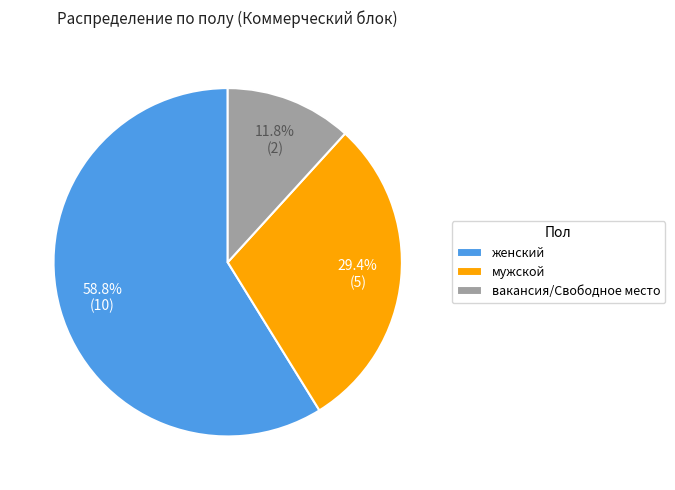

Is the sum of женский and вакансия/Свободное место greater than half?

Yes